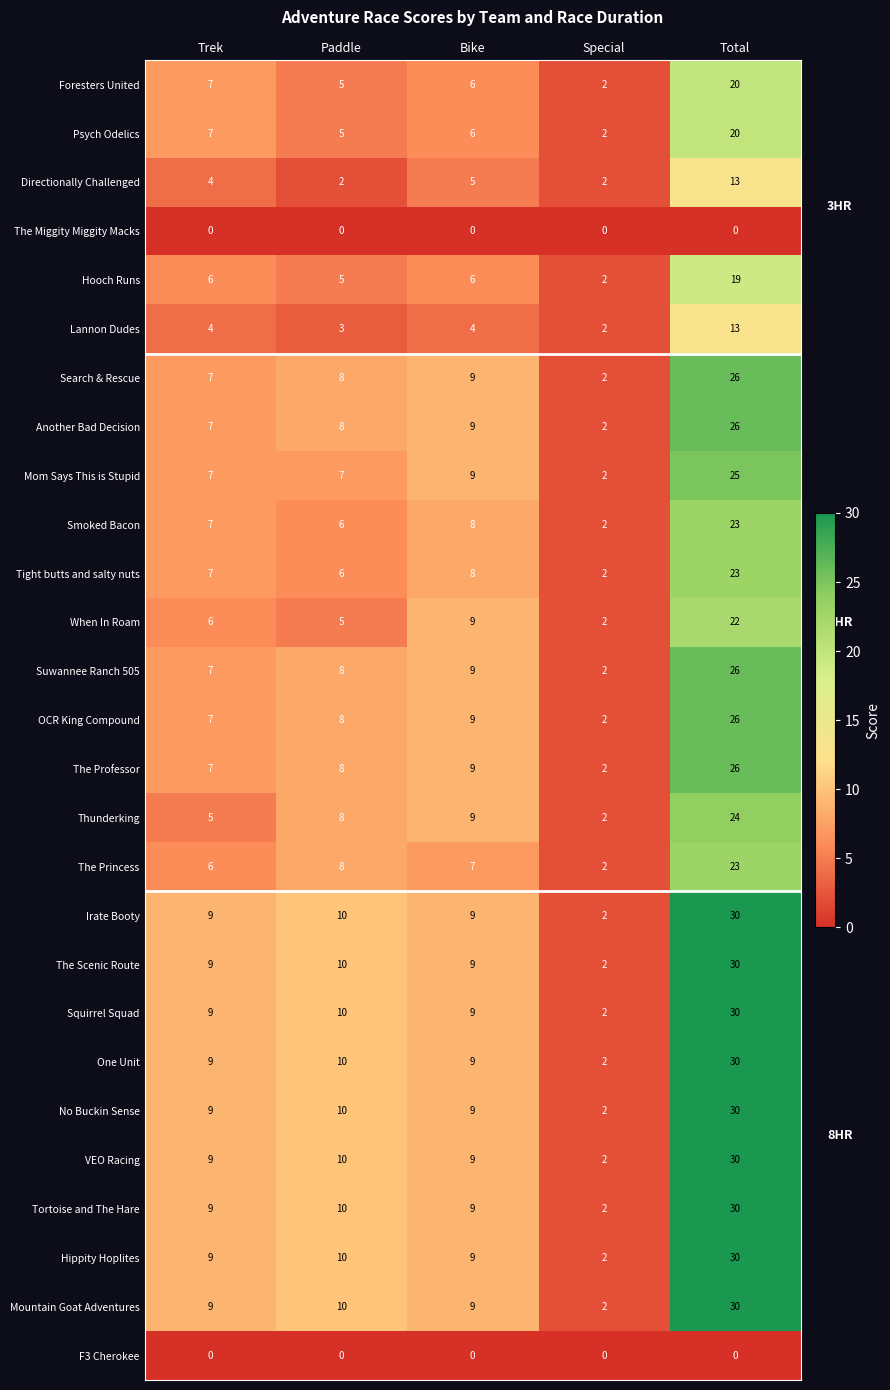

At which category does the chart reach its peak across all series?

Total